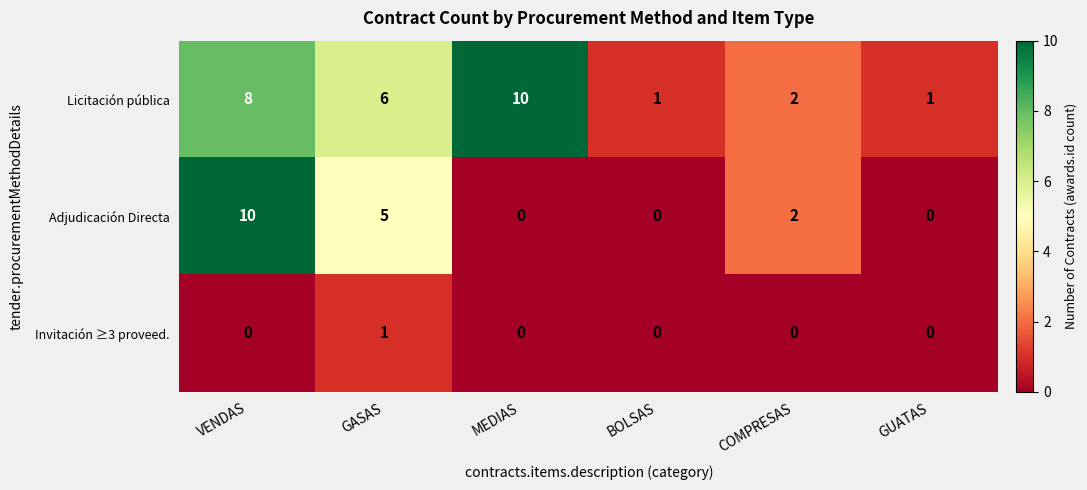

What is the maximum value shown in the chart?

10